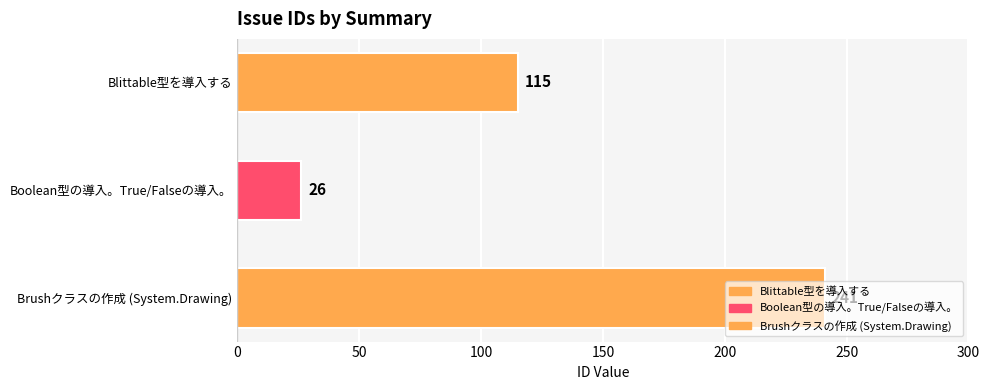

What is the change in value from Blittable型を導入する to Boolean型の導入。True/Falseの導入。?

-89